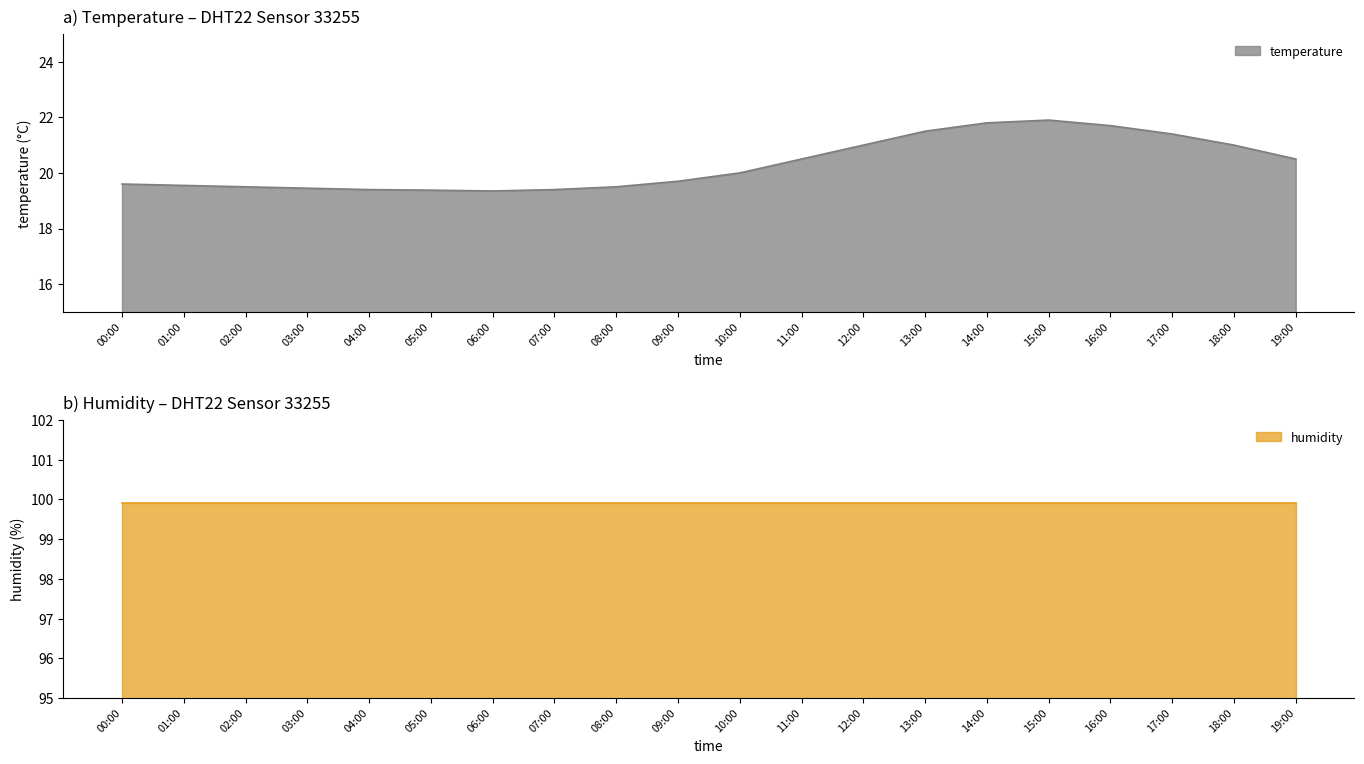

True or false: the data shows 19.6 at 01:00.

True